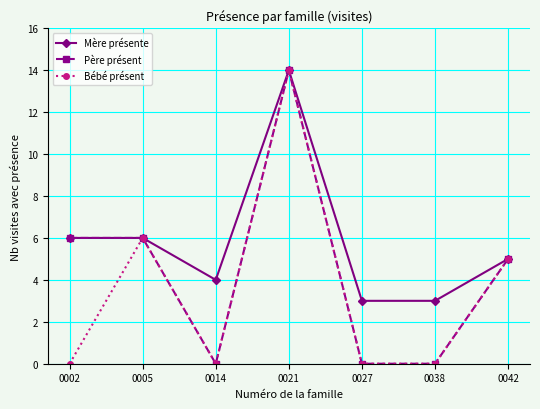

Is the value of Bébé présent at 0014 greater than the value of Mère présente at 0021?

No